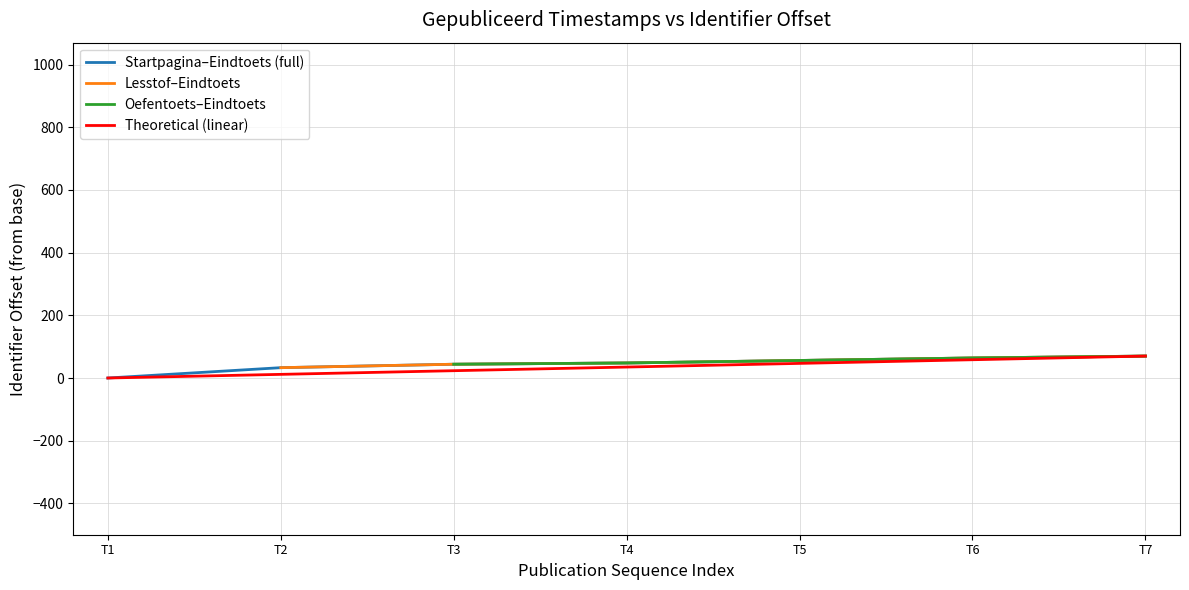

The value of Startpagina–Eindtoets (full) at T4 is 48. True or false?

True